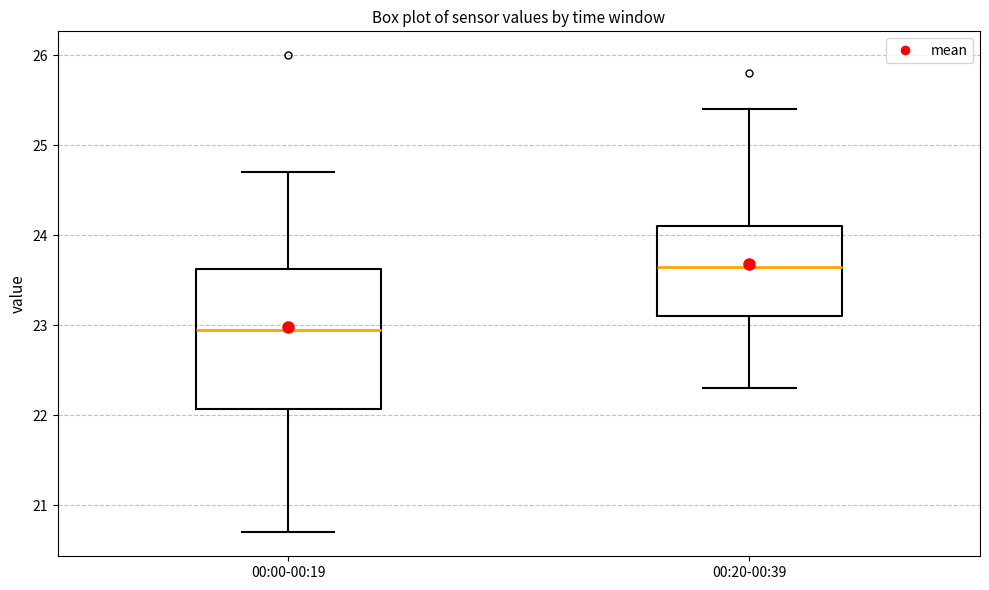

Reading left to right, read every box against the y-axis: the position of its median line, the range the box covers, and the ends of its whiskers. The values are not printed on the chart, so give them approximately, as read against the axis.

00:00-00:19: median 23.0, box 22.1 to 23.6, whiskers 20.7 to 24.7
00:20-00:39: median 23.7, box 23.1 to 24.1, whiskers 22.3 to 25.4